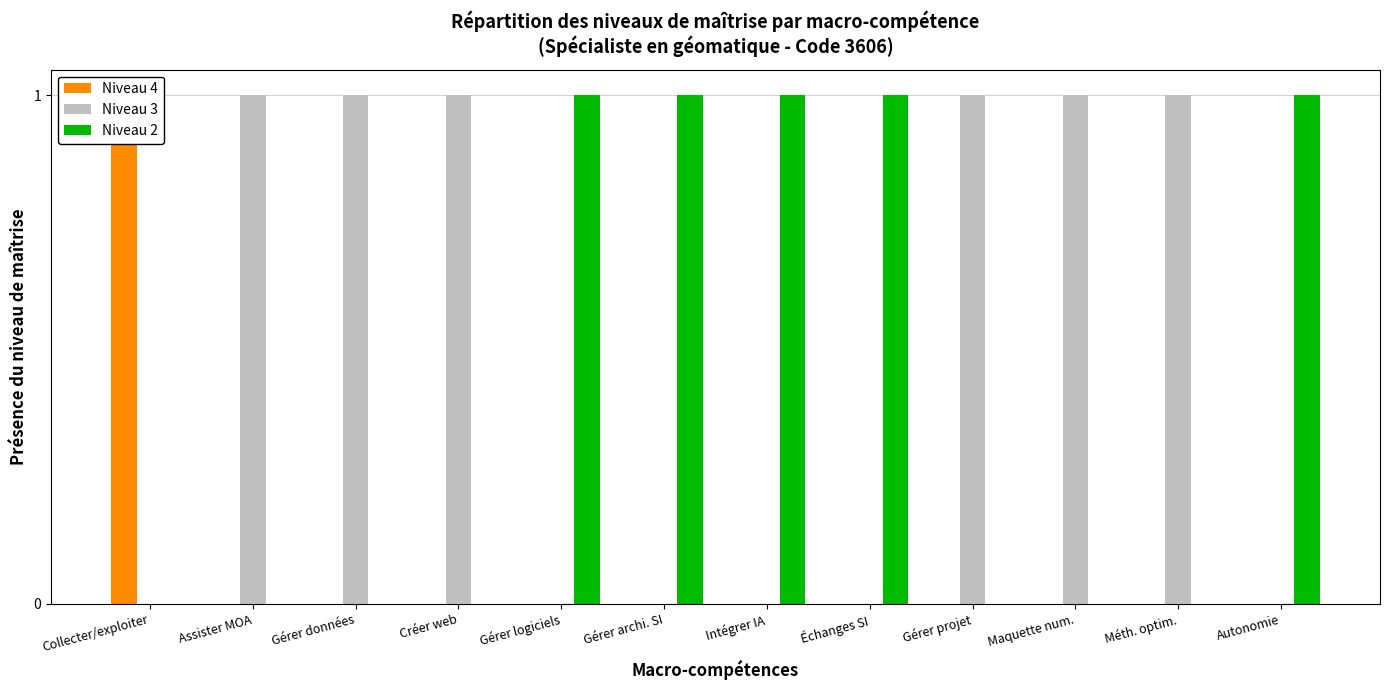

How many Niveau 2 values are between 0 and 1?

12